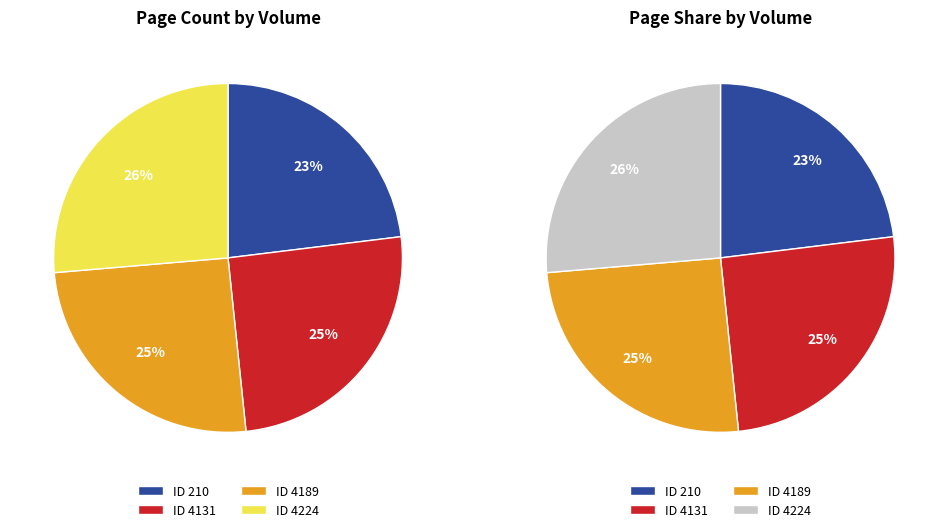

To the nearest percent, what is the combined percentage of 4189 and 4131?

51%